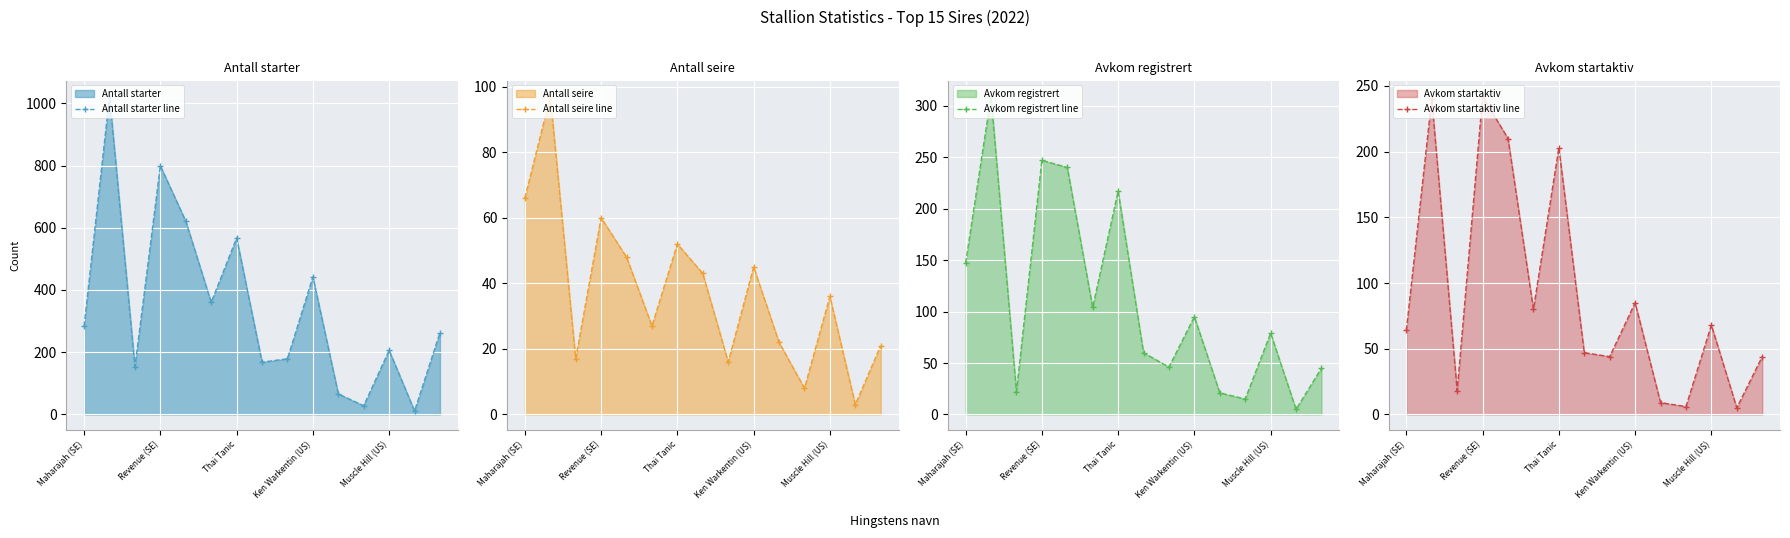

In Antall starter line, how many points are lower than both neighbors (excluding endpoints)?

5